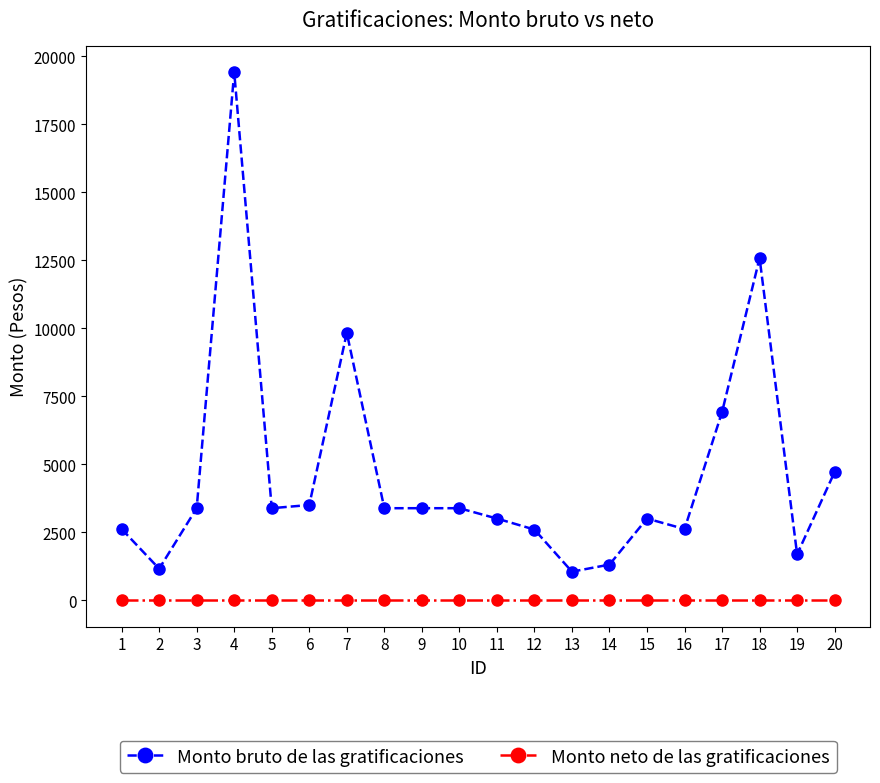

Does the chart display data point markers on the line(s)?

Yes